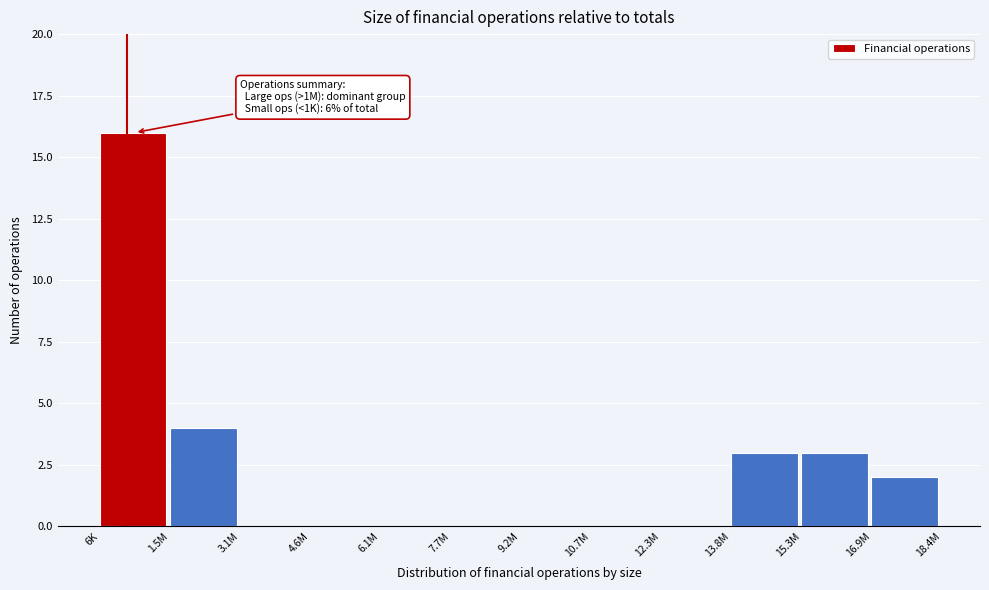

Reading left to right, extract all data points from this chart.

6K=16	1.5M=4	3.1M=0	4.6M=0	6.1M=0	7.7M=0	9.2M=0	10.7M=0	12.3M=0	13.8M=3	15.3M=3	16.9M=2